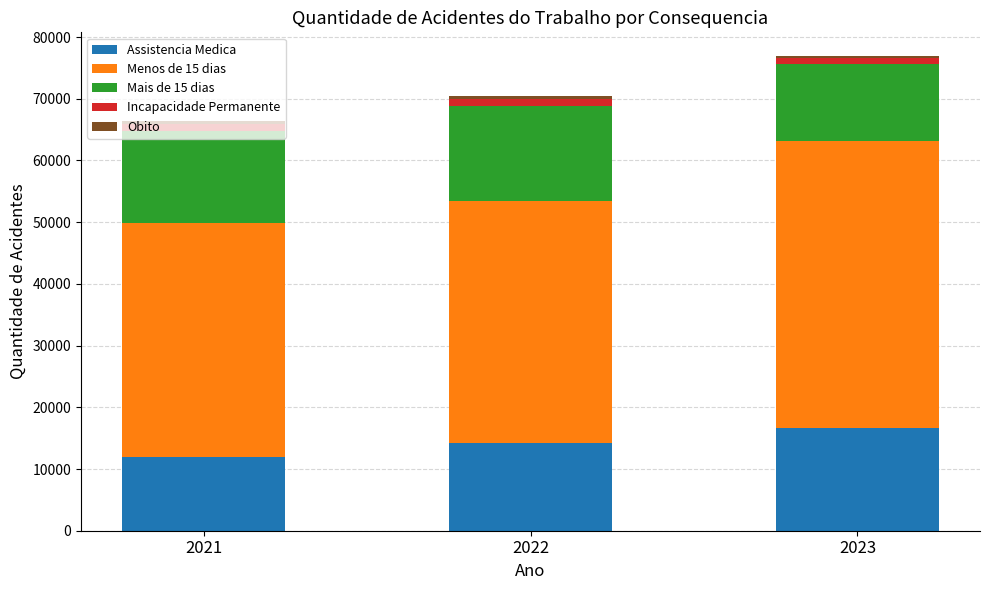

What is the total value across all series at 2022?

70386